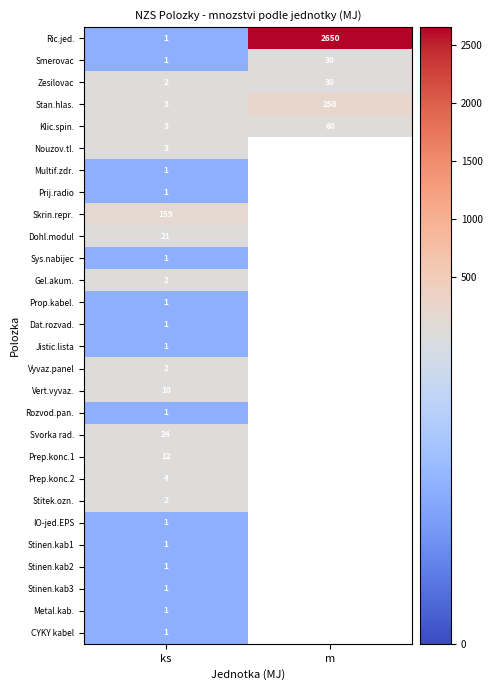

Which has a higher value, ks or m?

m